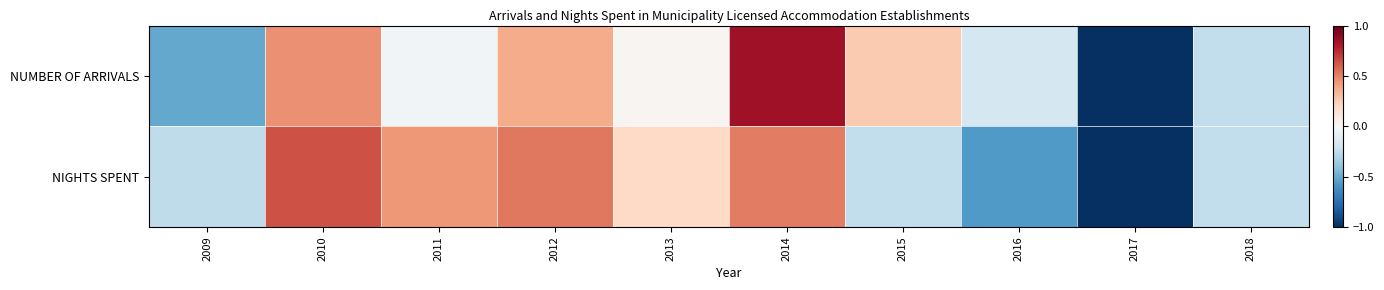

At how many categories does at least one series exceed 0?

6